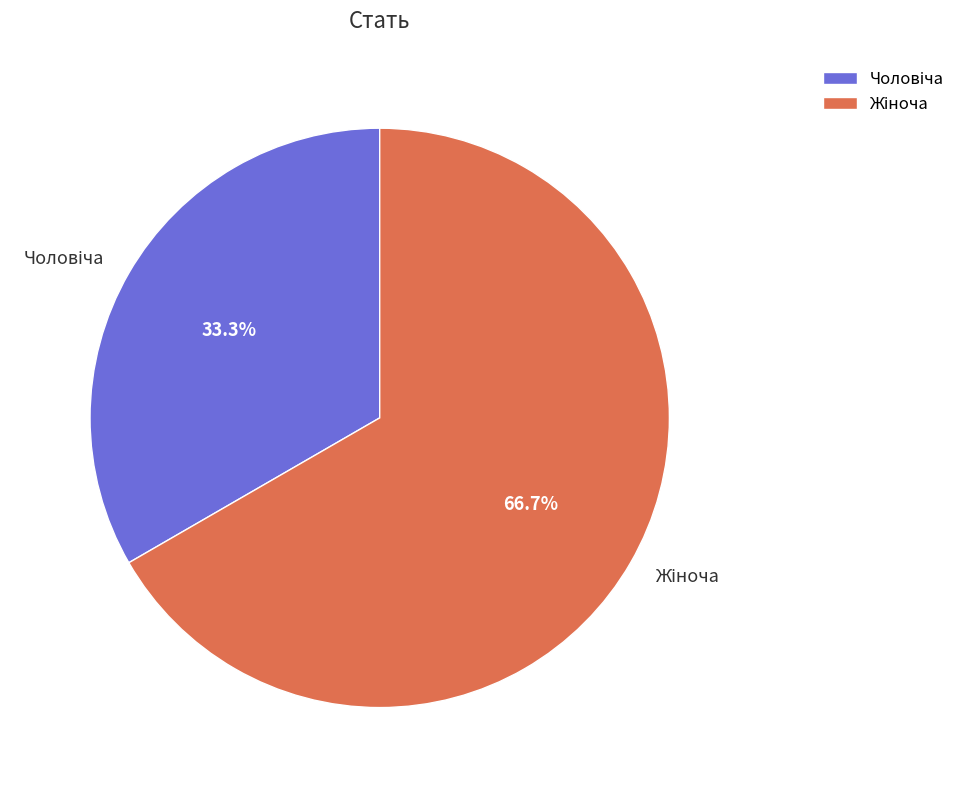

Does any single category account for the majority?

Yes